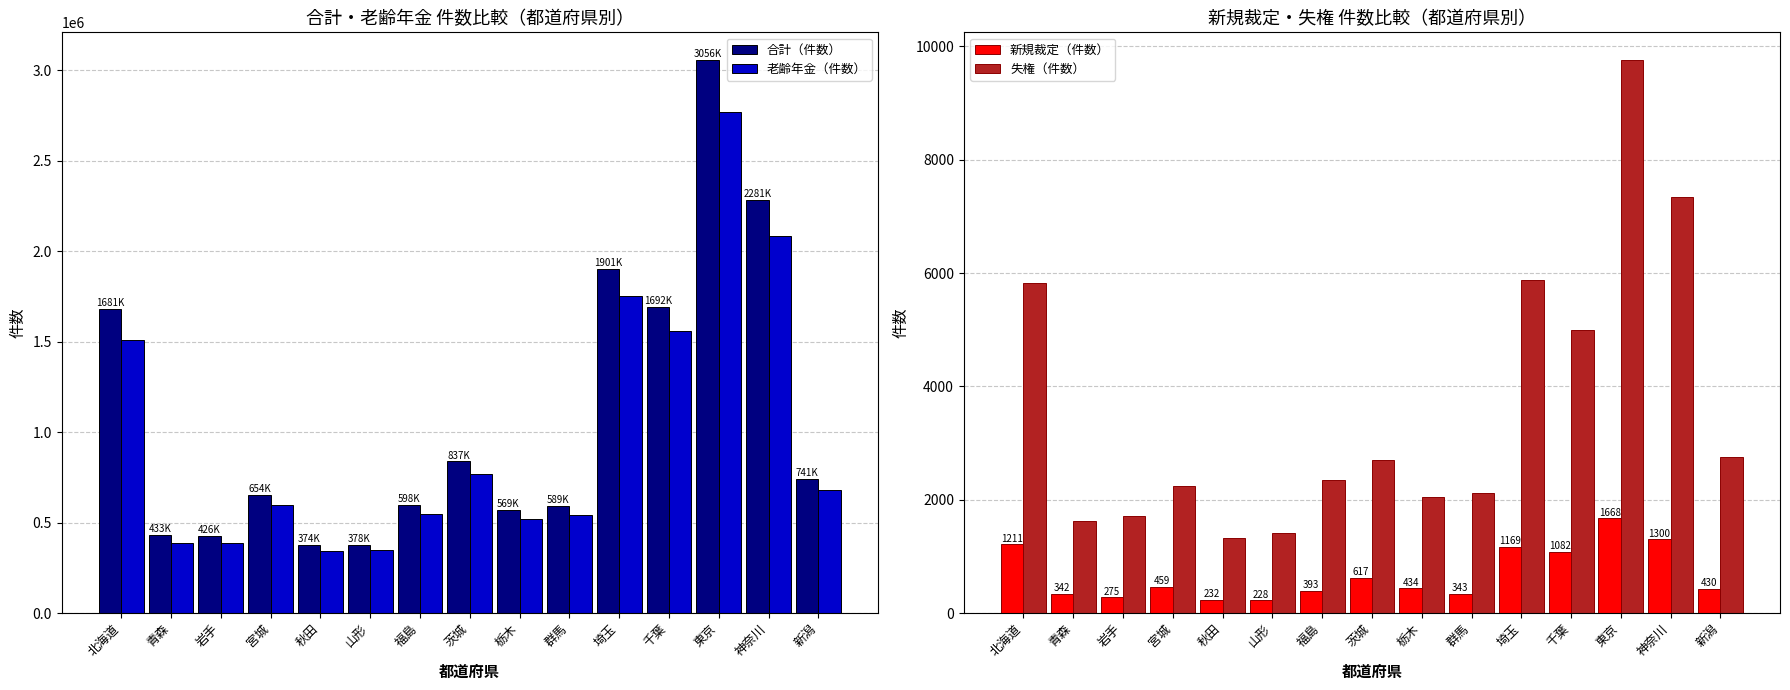

Which has a higher value, 茨城 or 群馬?

茨城